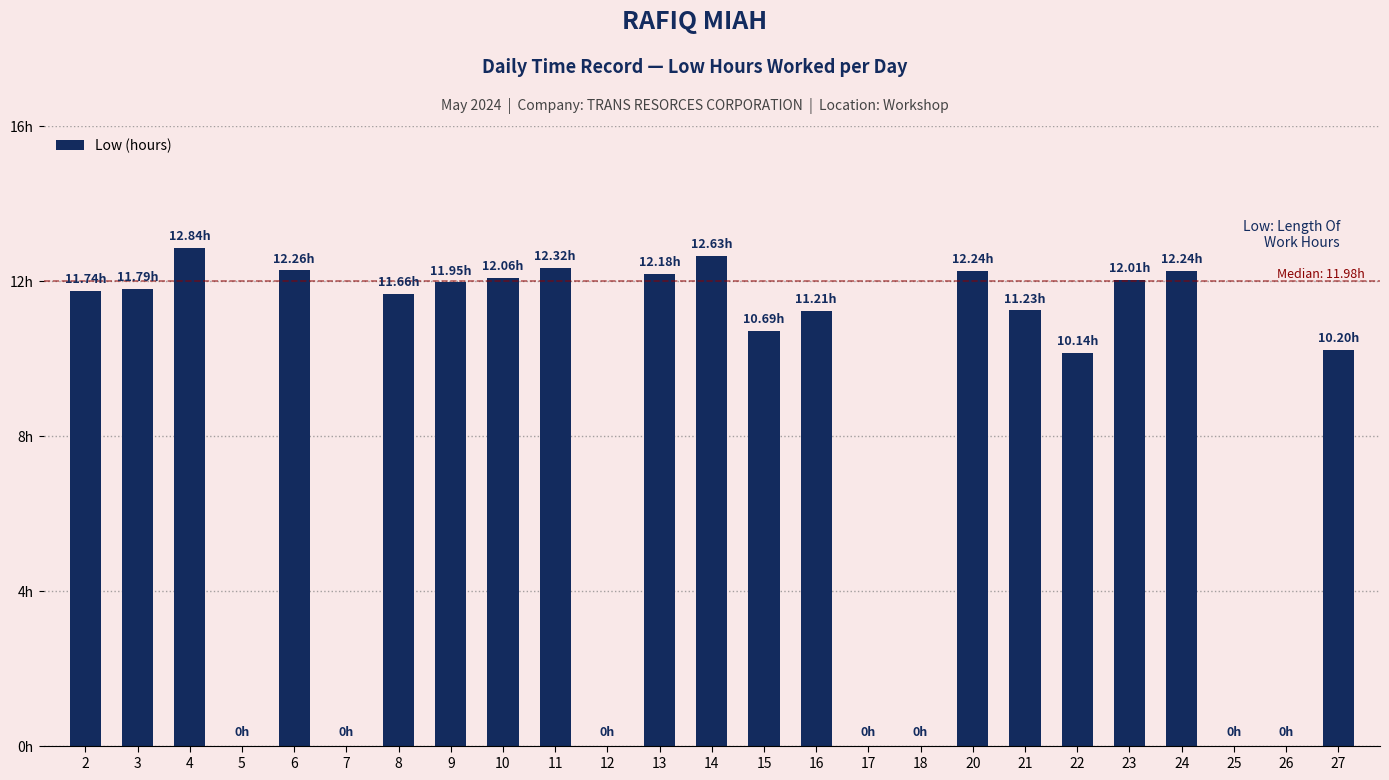

Which category has the lowest value across all series?

5